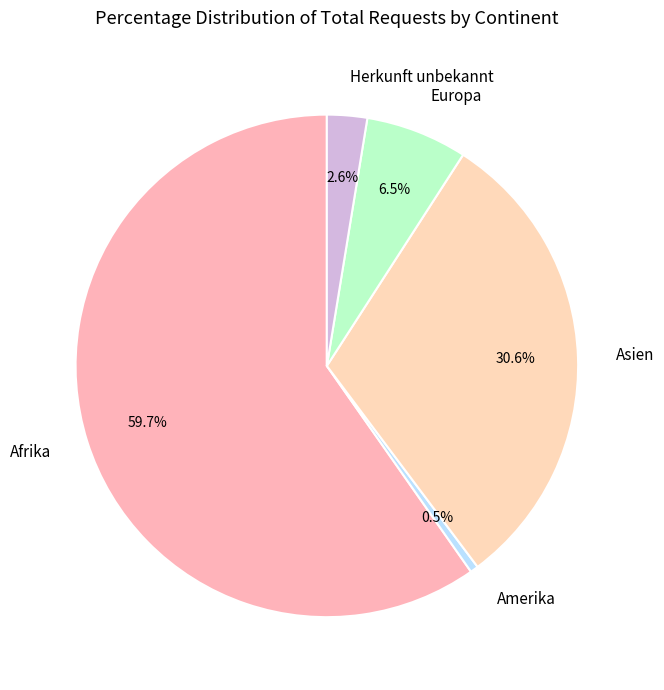

Between Europa and Amerika, which is larger?

Europa